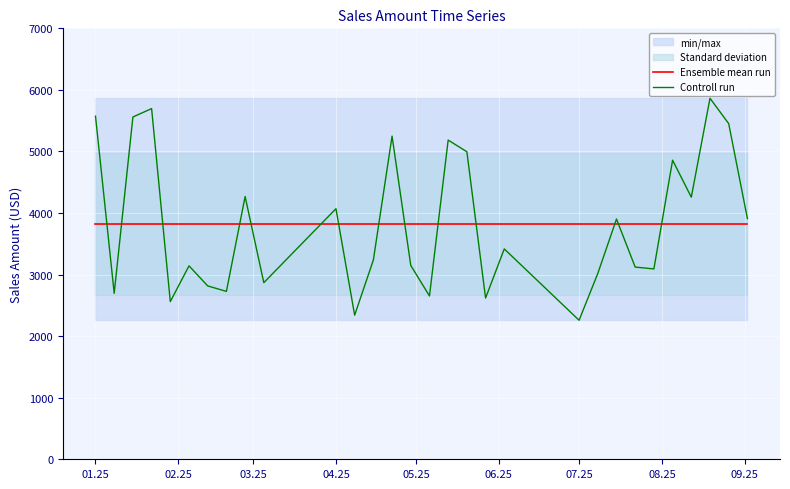

What is the highest value of the Ensemble mean run series?

3818.6